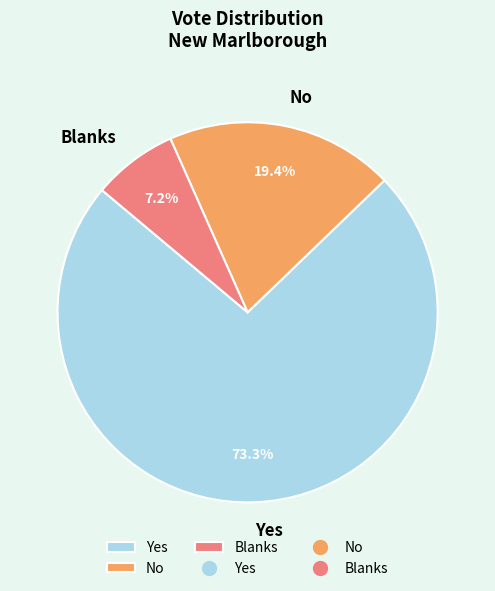

Do No and Blanks together represent more than half of the pie?

No